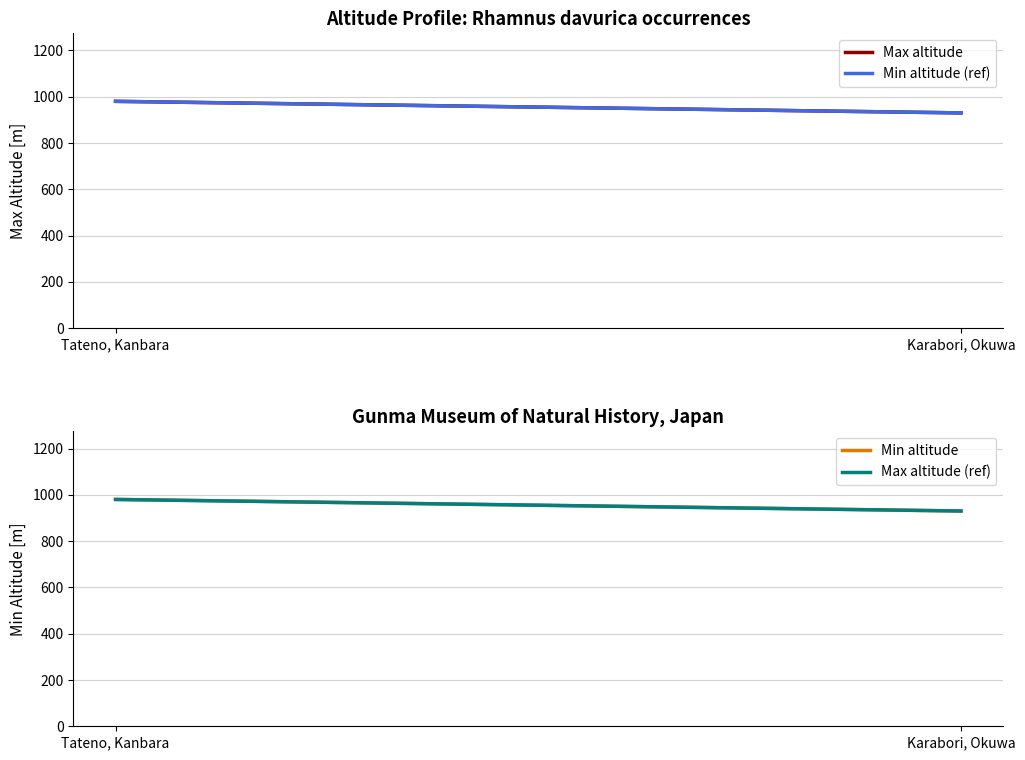

Reading left to right, list all the values displayed in this chart.

Max altitude: Tateno, Kanbara=980	Karabori, Okuwa=930
Min altitude (ref): Tateno, Kanbara=980	Karabori, Okuwa=930
Min altitude: Tateno, Kanbara=980	Karabori, Okuwa=930
Max altitude (ref): Tateno, Kanbara=980	Karabori, Okuwa=930